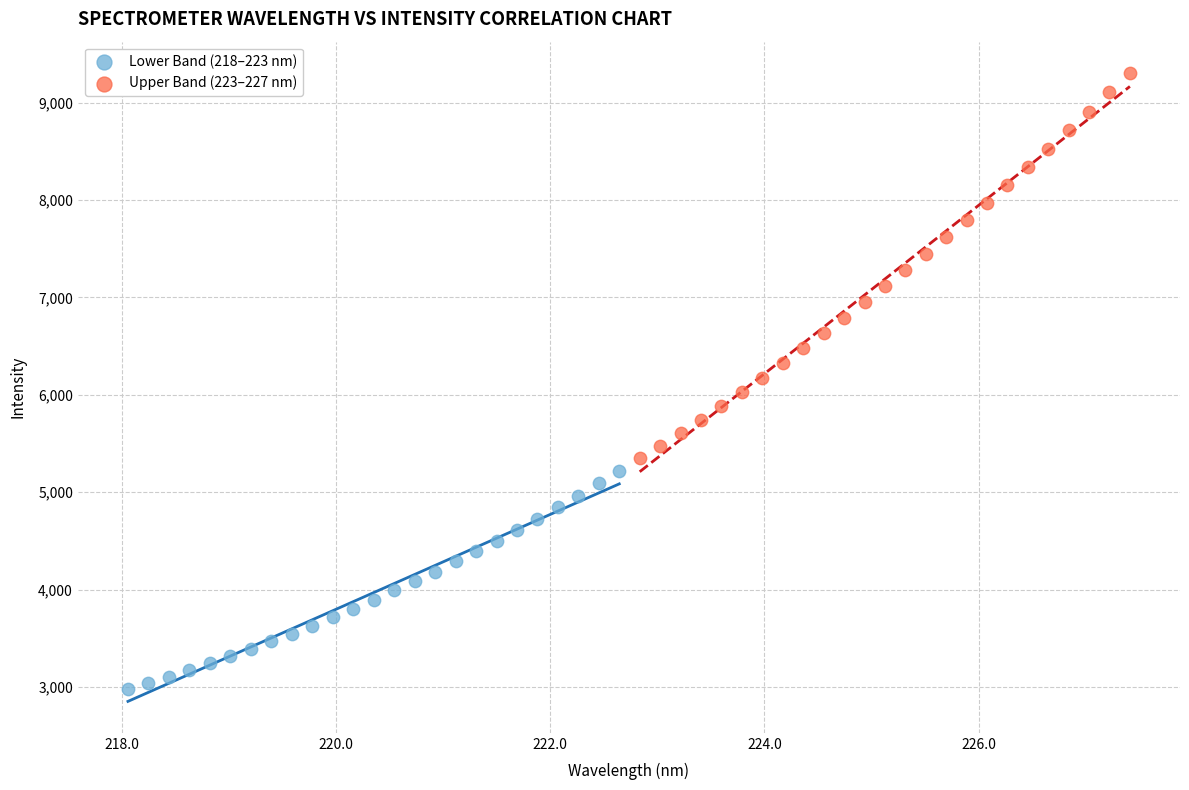

Which series has the widest spread of Y values?

Upper Band (223–227 nm)